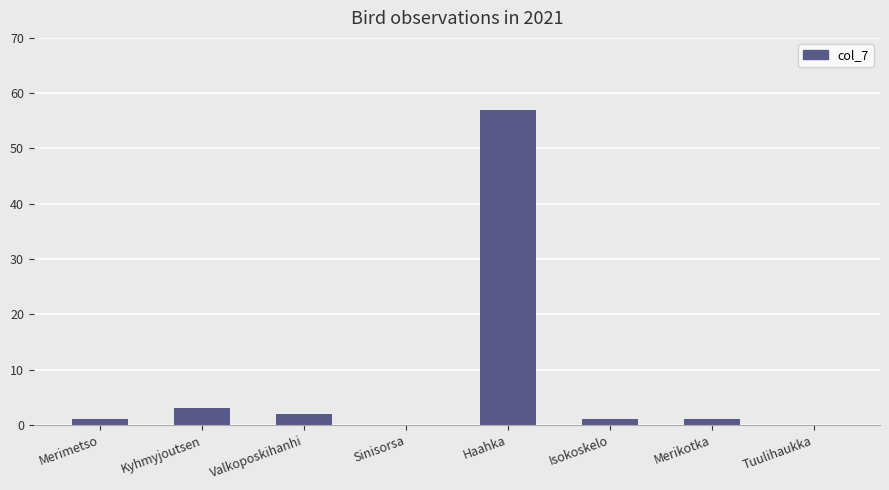

Between Valkoposkihanhi and Kyhmyjoutsen, which is larger?

Kyhmyjoutsen